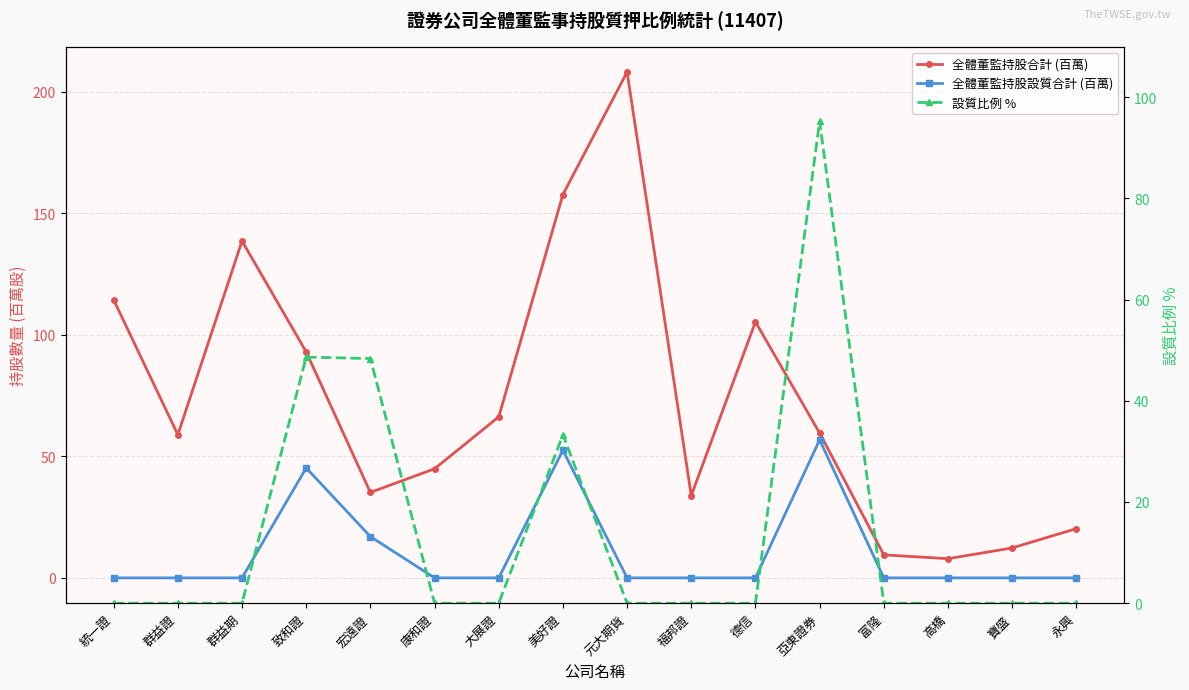

Does the chart display data point markers on the line(s)?

Yes